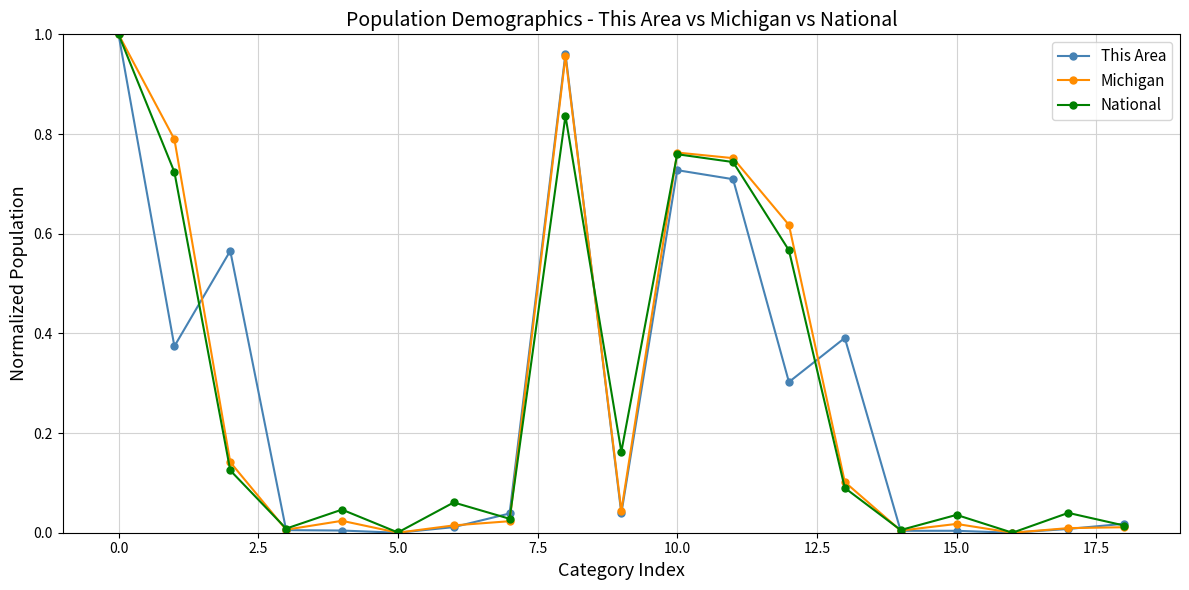

True or false: This Area has more than 2 points higher than both neighbors.

True